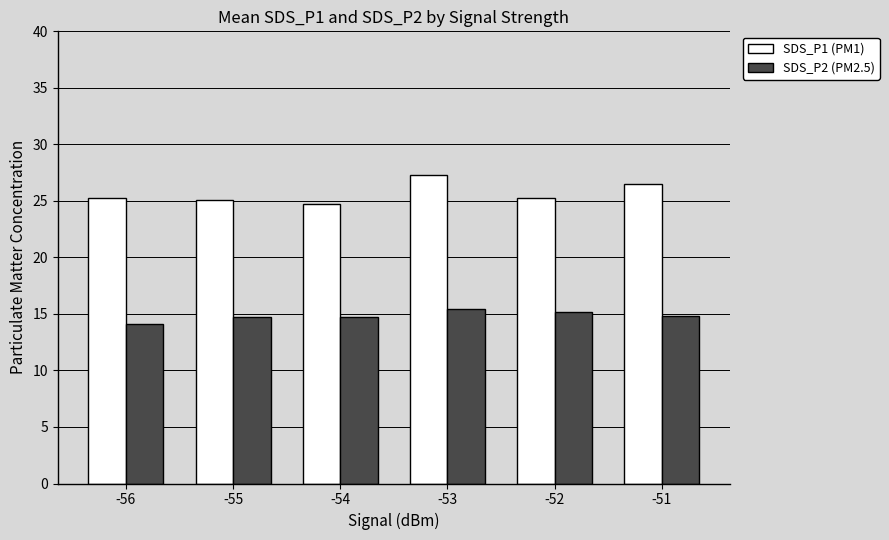

Which series has the largest total across all categories?

SDS_P1 (PM1)